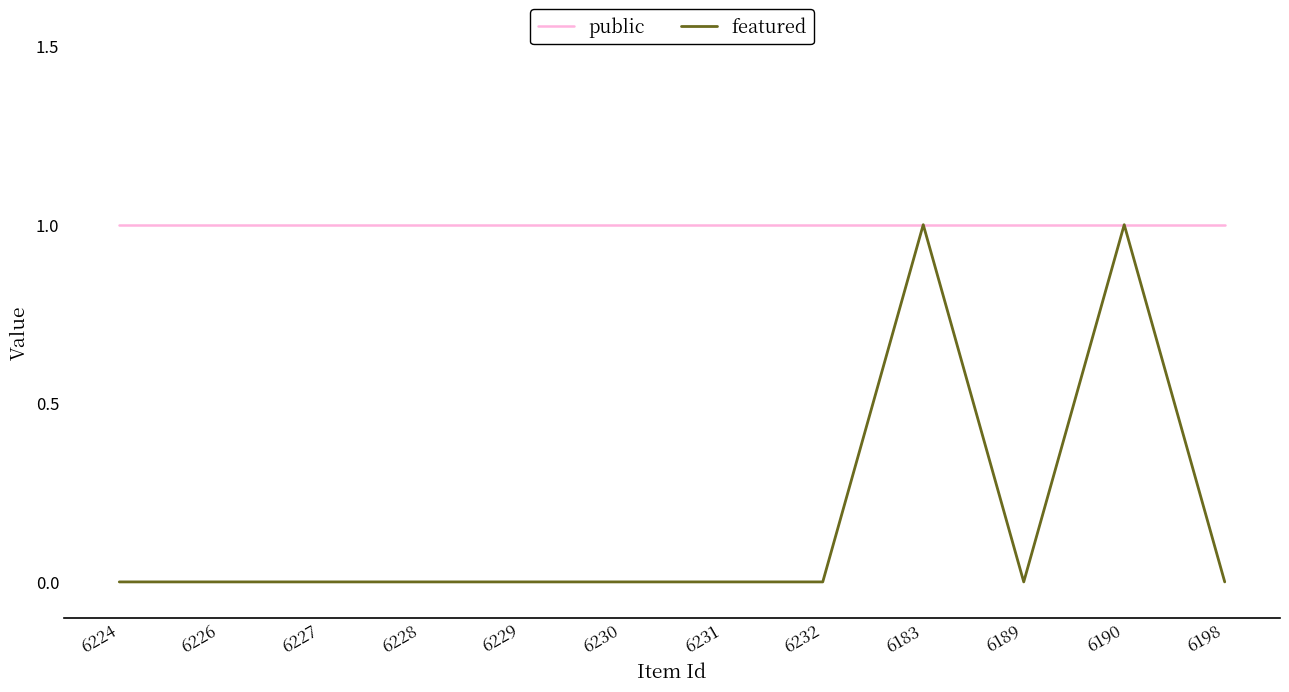

Which series has the largest range (max minus min)?

featured